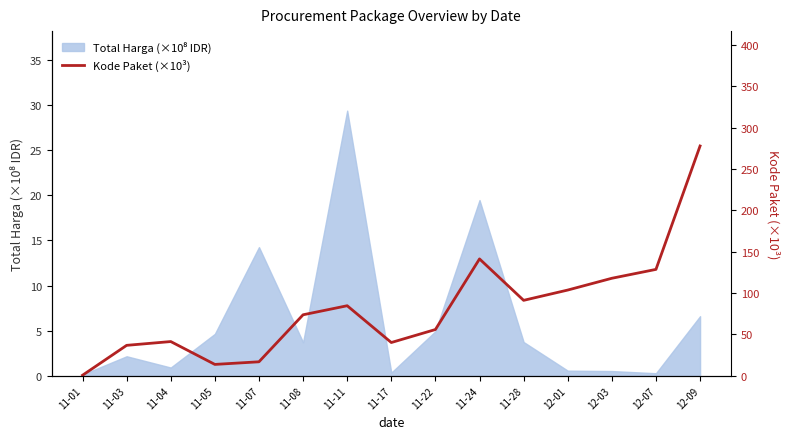

Count the number of values greater than 73.

8